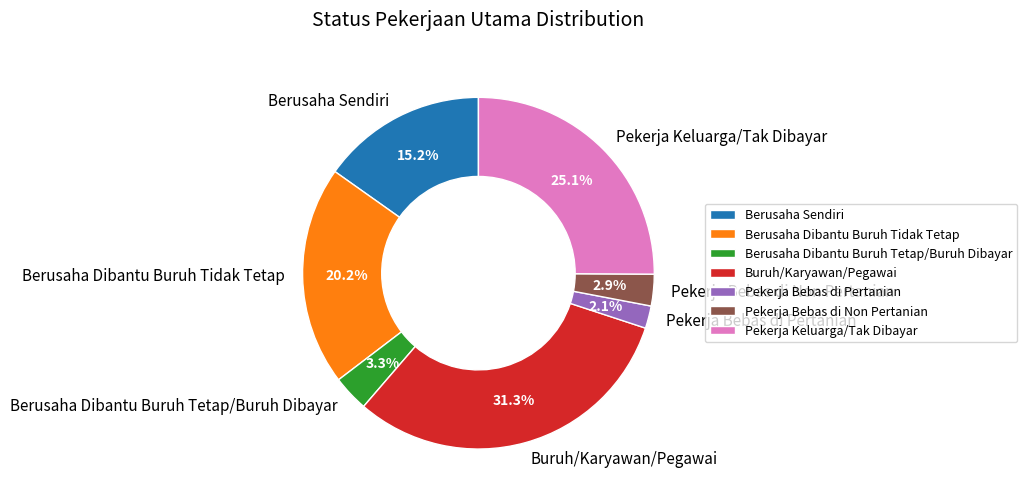

What is the total percentage of Pekerja Bebas di Non Pertanian and Pekerja Bebas di Pertanian?

5.0%